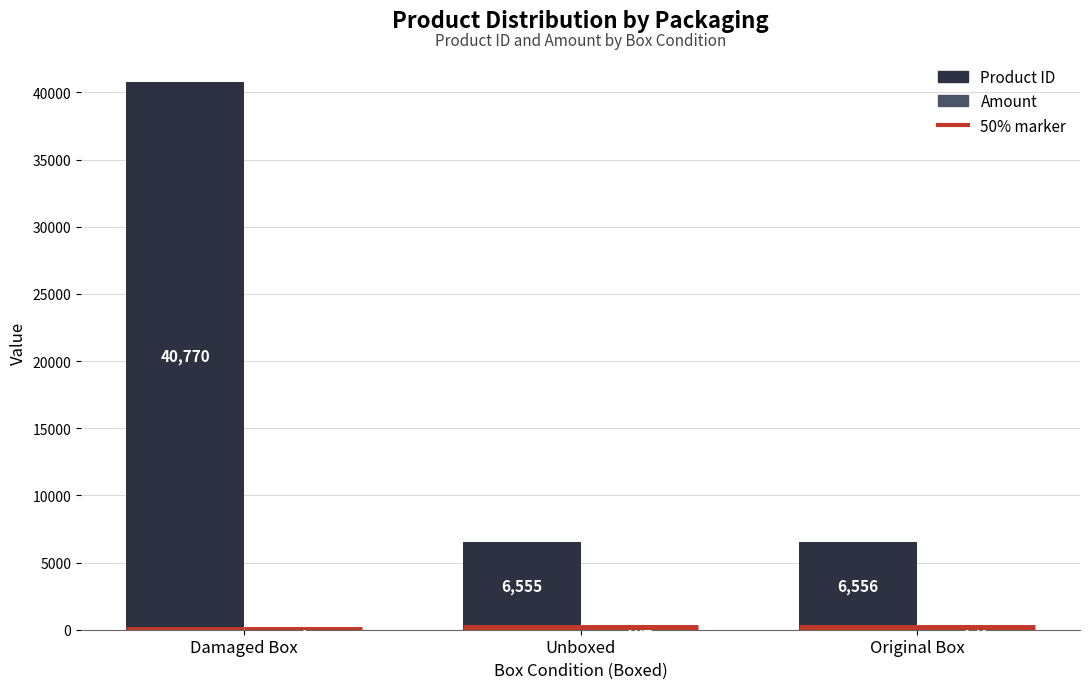

At which label does Product ID reach its peak?

Damaged Box